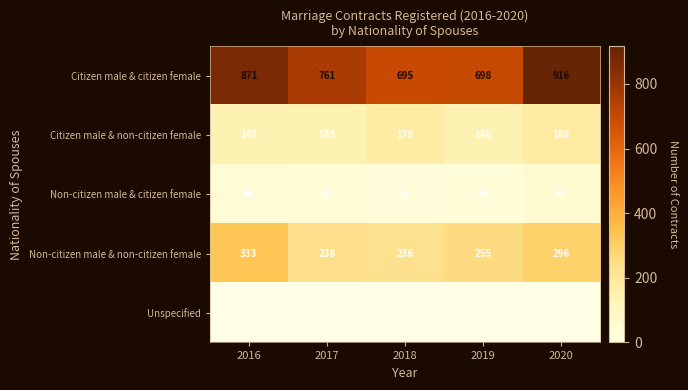

Count the number of data series in this chart.

5